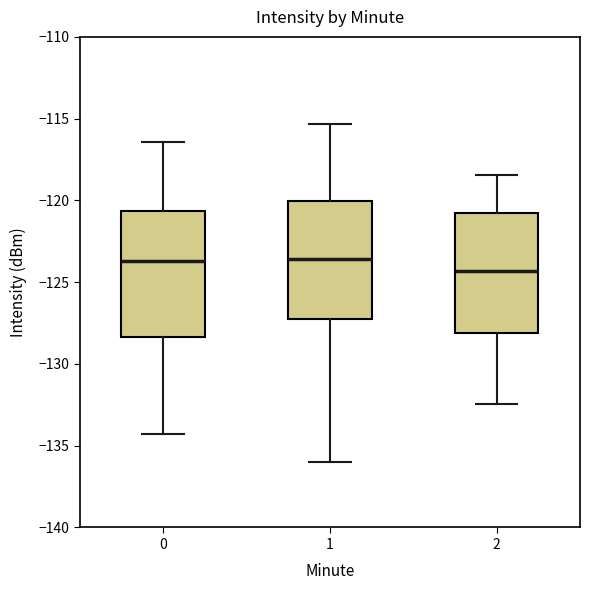

Reading left to right, read every box against the y-axis: the position of its median line, the range the box covers, and the ends of its whiskers. The values are not printed on the chart, so give them approximately, as read against the axis.

0: median -123.5, box -128.5 to -120.5, whiskers -134.5 to -116.5
1: median -123.5, box -127.5 to -120.0, whiskers -136.0 to -115.5
2: median -124.5, box -128.0 to -121.0, whiskers -132.5 to -118.5